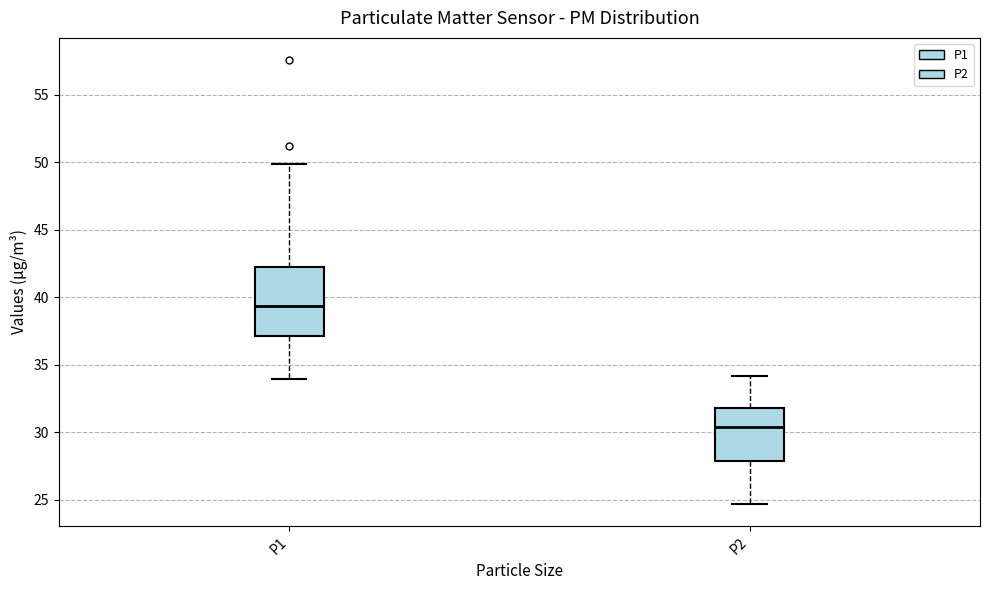

Reading left to right, read every box against the y-axis: the position of its median line, the range the box covers, and the ends of its whiskers. The values are not printed on the chart, so give them approximately, as read against the axis.

P1: median 39.5, box 37.0 to 42.0, whiskers 34.0 to 50.0
P2: median 30.5, box 28.0 to 32.0, whiskers 24.5 to 34.0